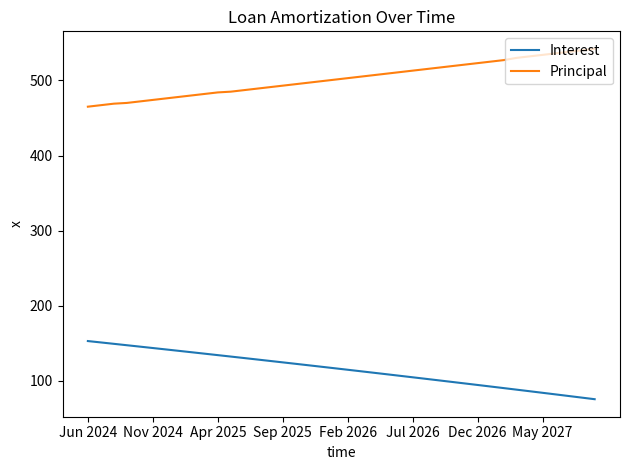

Is this an area chart (filled region under the line)?

No